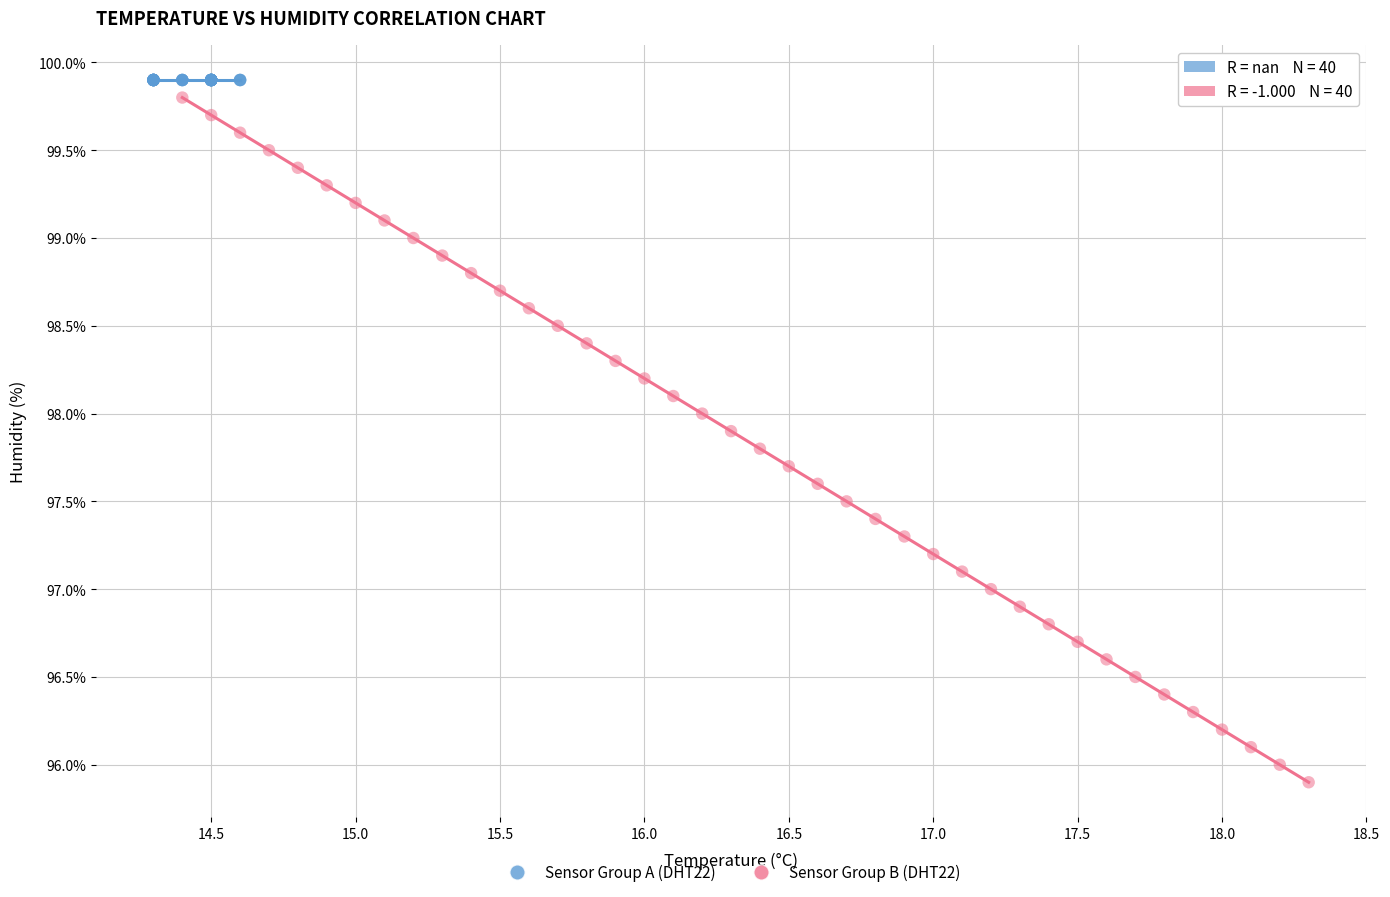

Which series reaches the maximum Y coordinate?

Sensor Group A (DHT22)